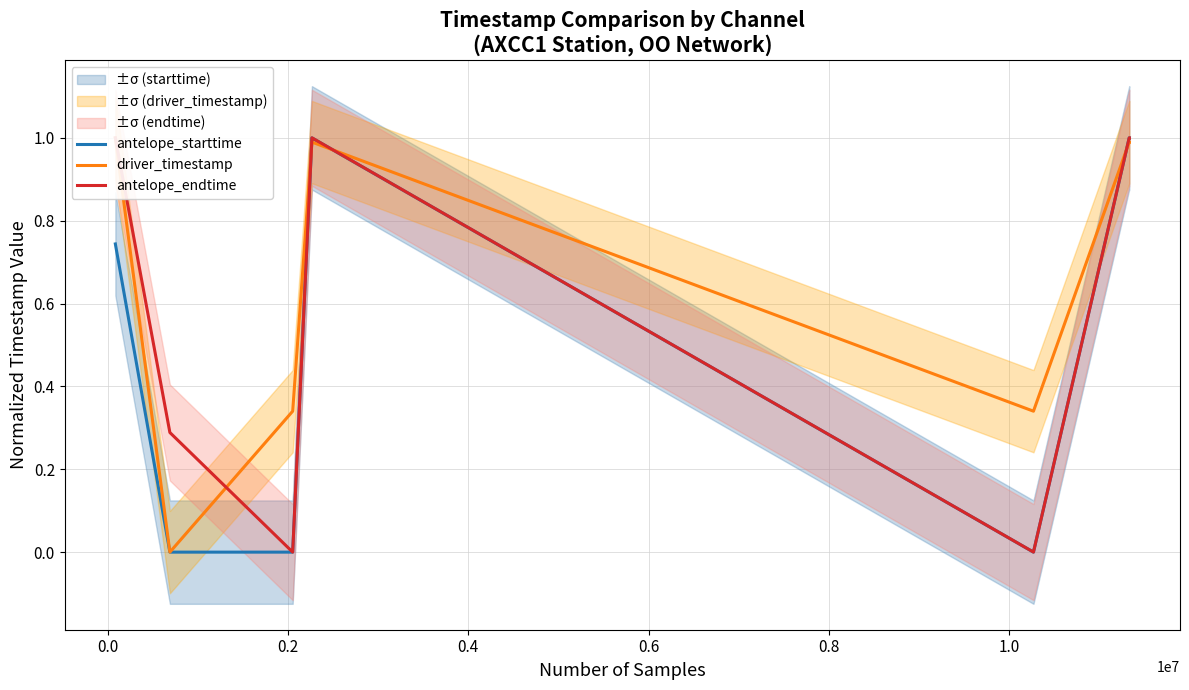

Count the number of data series in this chart.

3